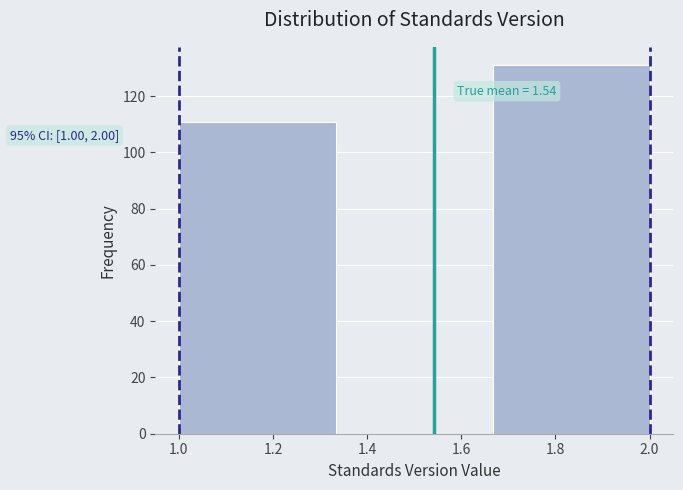

Which range on the x-axis has the tallest bar?

1.66 to 2.00